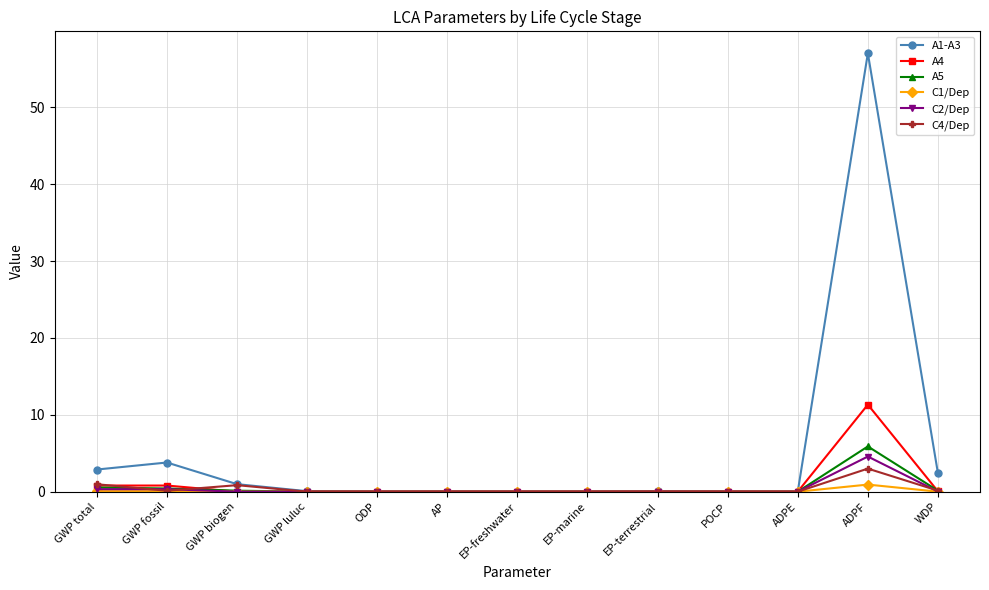

At which category is the sum across all series the highest?

ADPF